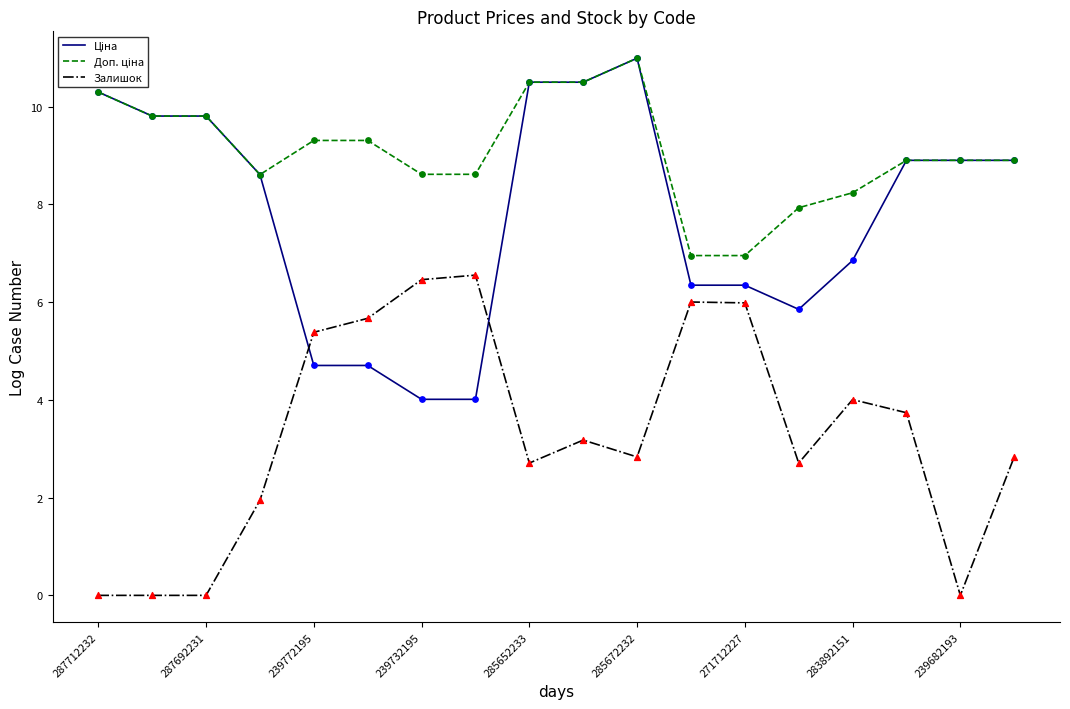

Does the chart have visible grid lines?

No